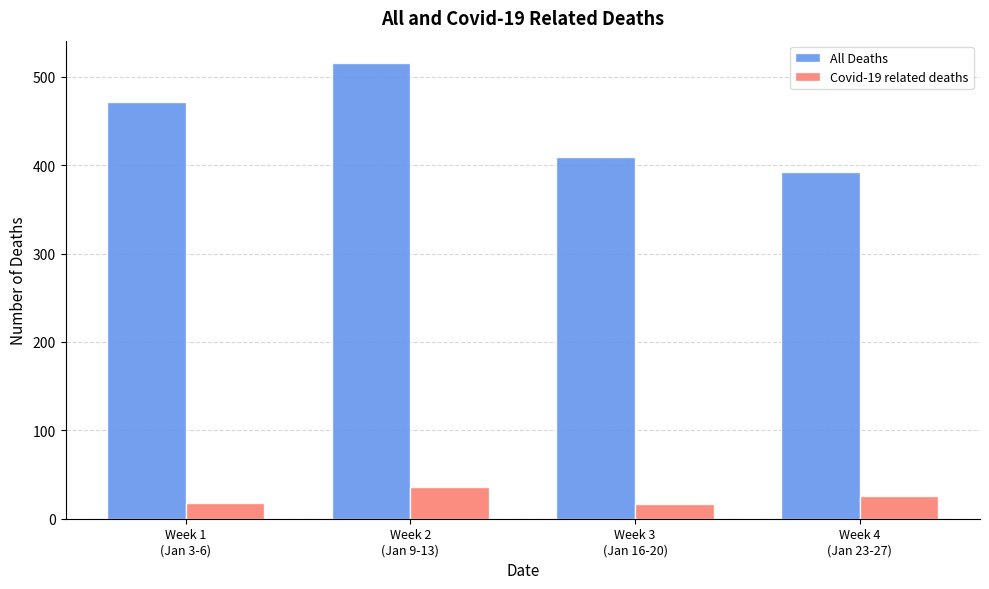

What is the smallest value displayed?

17